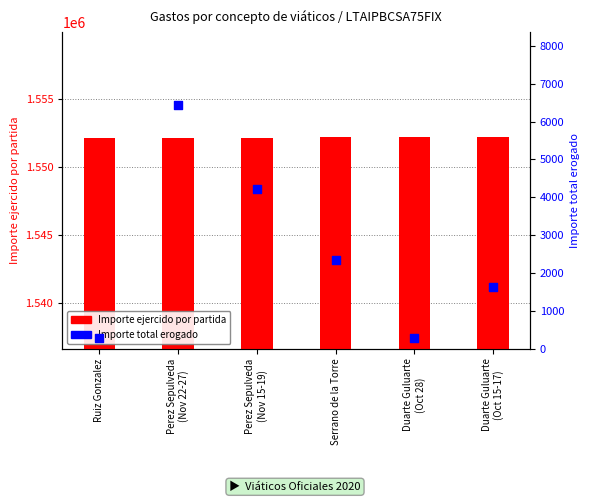

At which category is the sum across all series the highest?

Perez Sepulveda
(Nov 22-27)